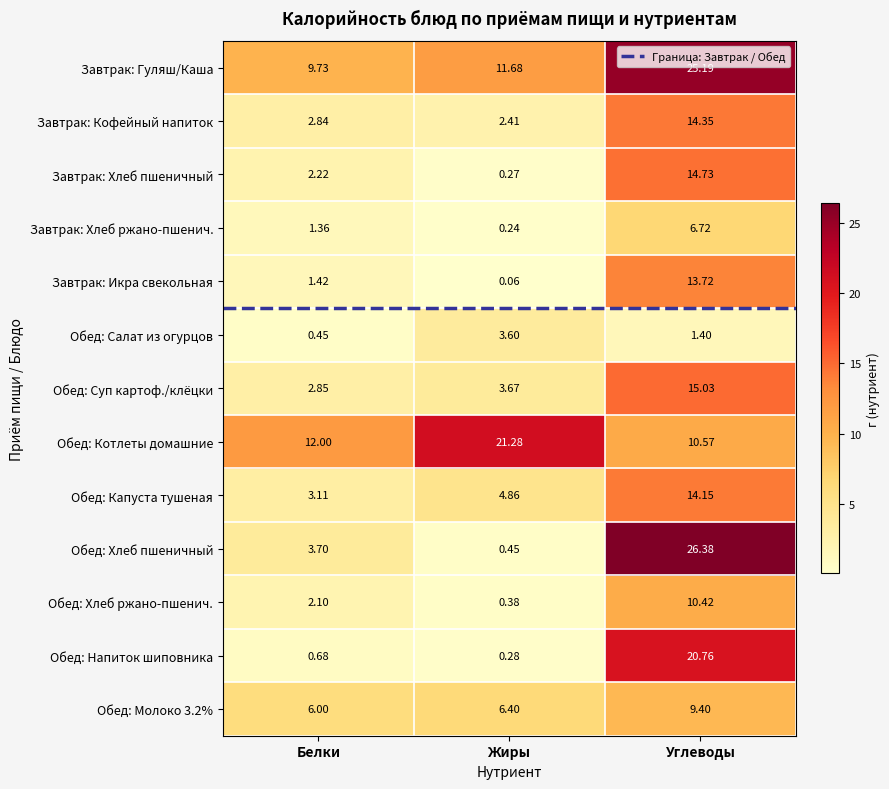

At which category does the chart reach its peak across all series?

Углеводы